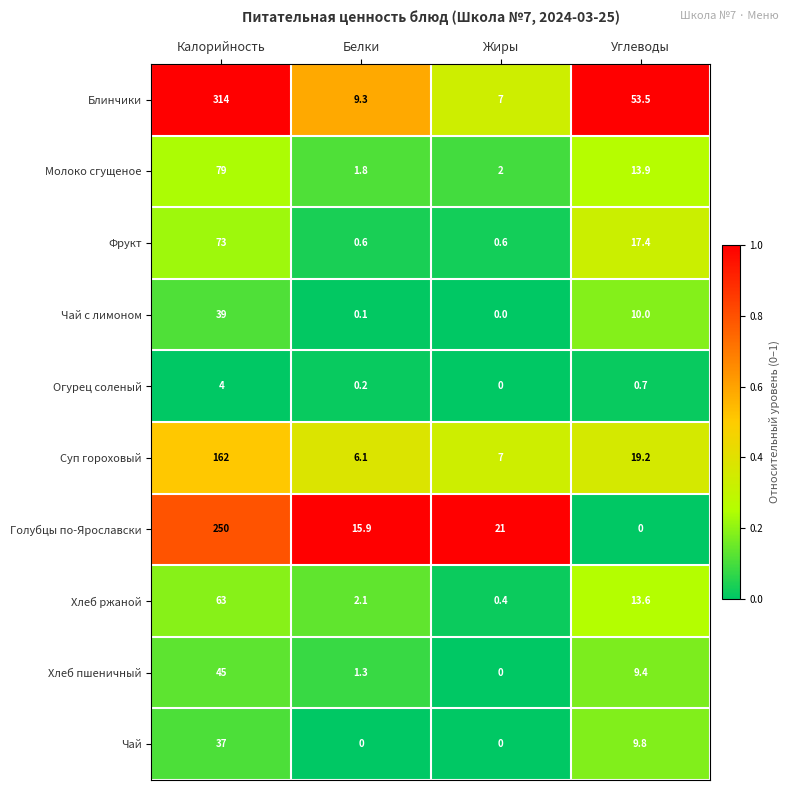

What is the difference between the Хлеб пшеничный values at Калорийность and Белки?

43.7